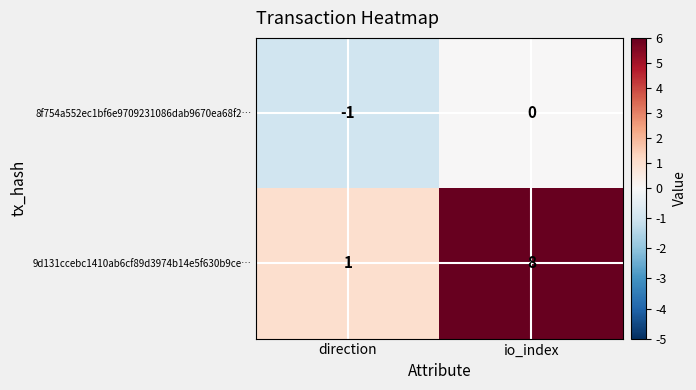

What is the sum of all 9d131ccebc1410ab6cf89d3974b14e5f630b9ce… values?

9